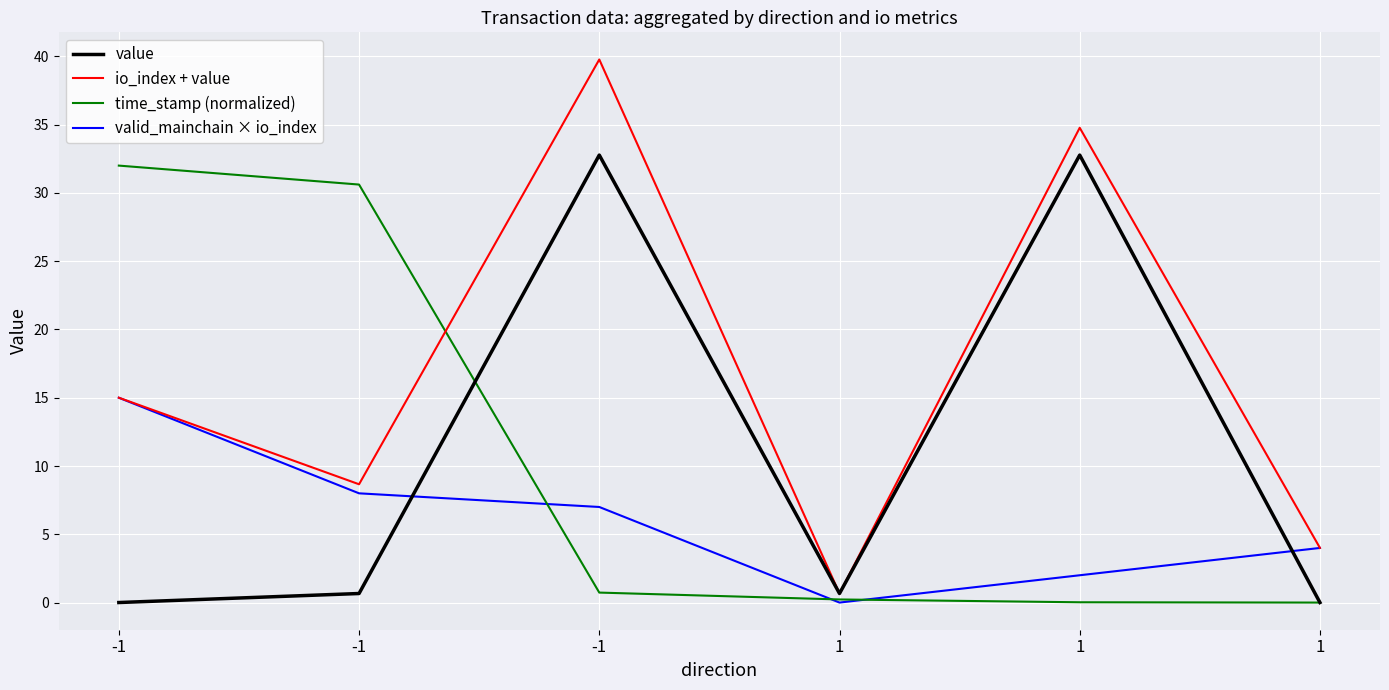

Where do valid_mainchain × io_index and value first cross each other?

-1 and -1